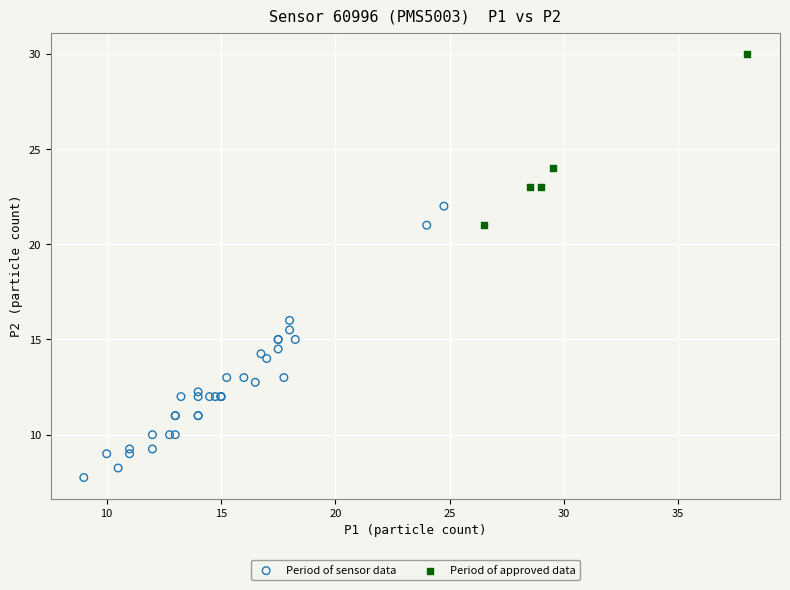

What are all the series names shown in the legend?

Period of sensor data, Period of approved data